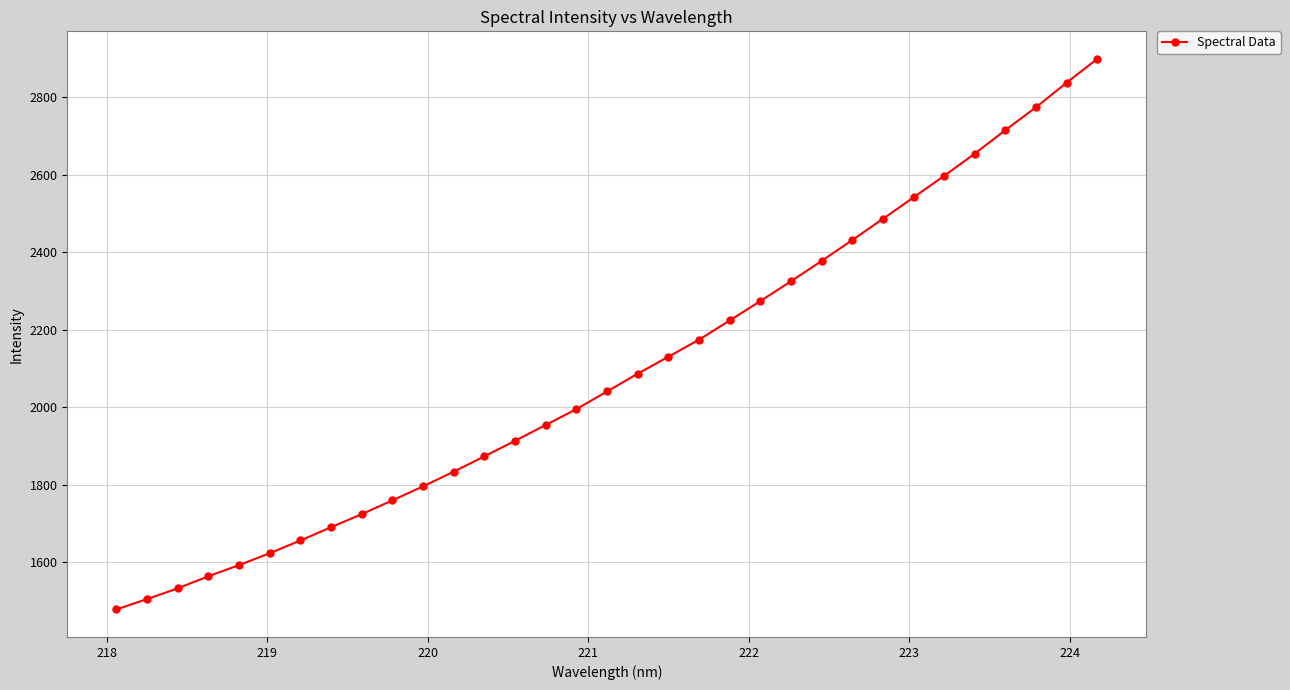

What is the greatest value displayed?

2899.1